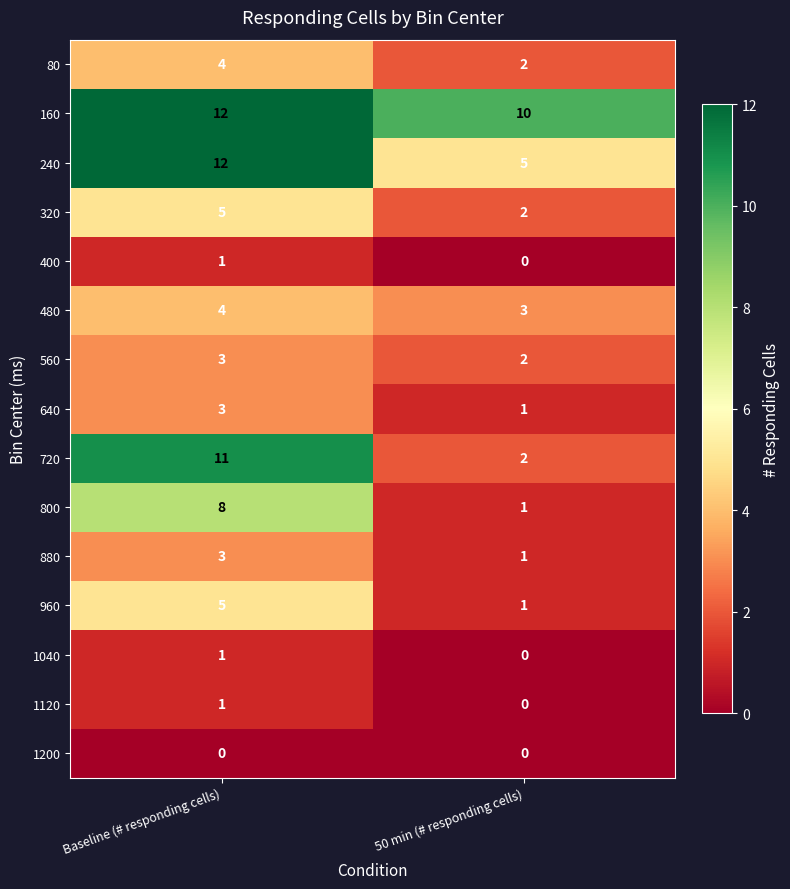

The 480 series shows 7 at Baseline (# responding cells). True or false?

False